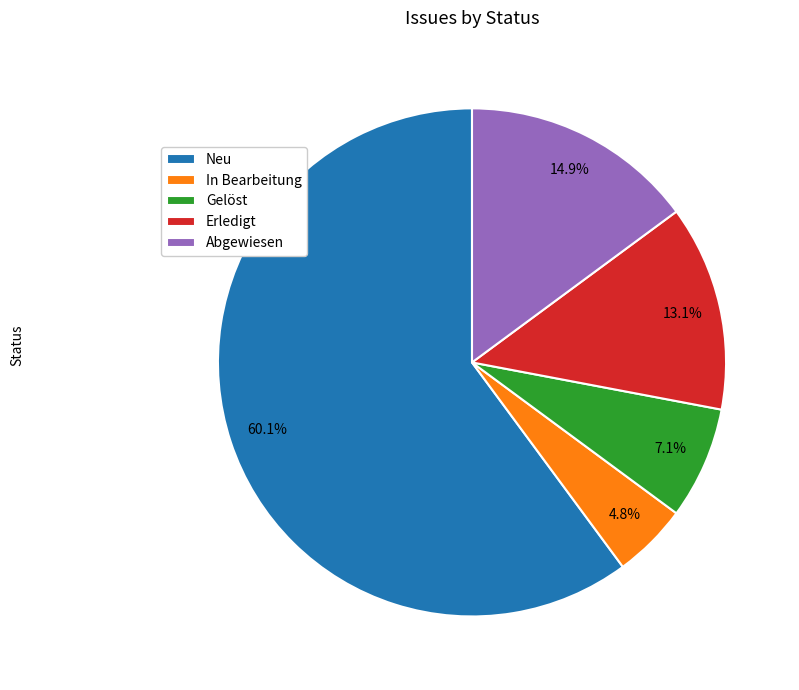

Combined, what portion of the pie is Neu and In Bearbeitung?

64.9%